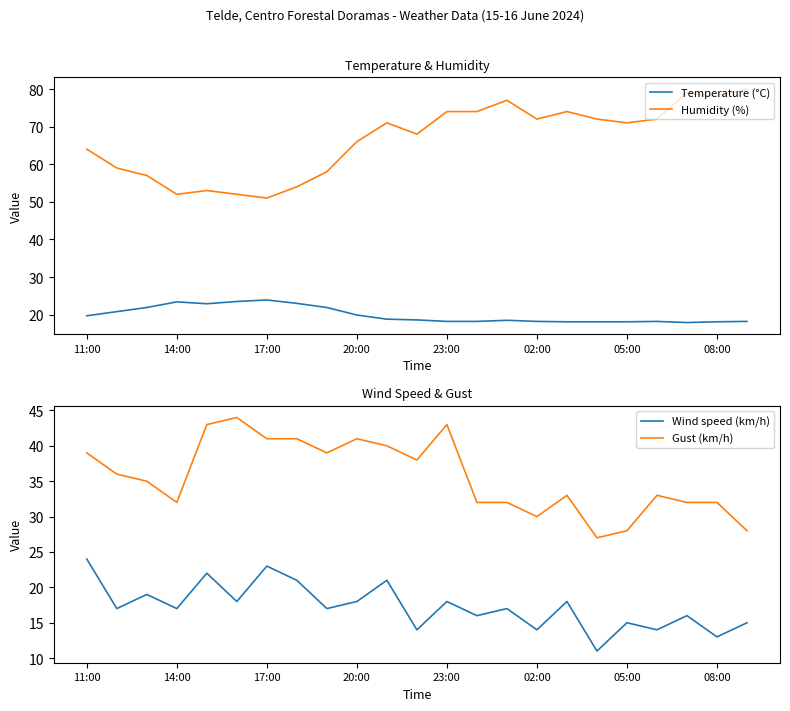

True or false: Gust (km/h) and Temperature (°C) cross at least once.

False